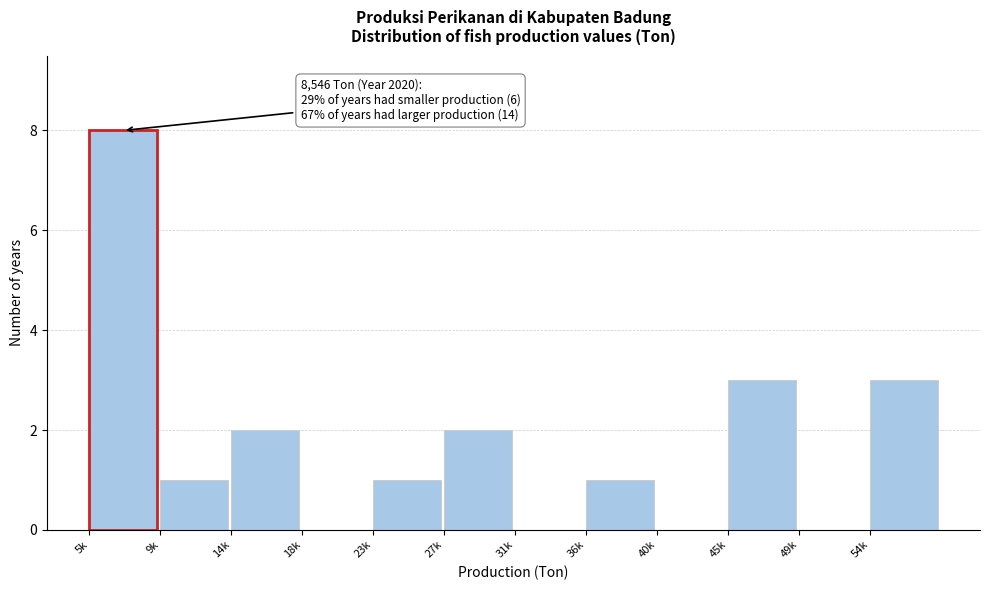

Reading left to right, list all the values displayed in this chart.

5k=8	9k=1	14k=2	18k=0	23k=1	27k=2	31k=0	36k=1	40k=0	45k=3	49k=0	54k=3